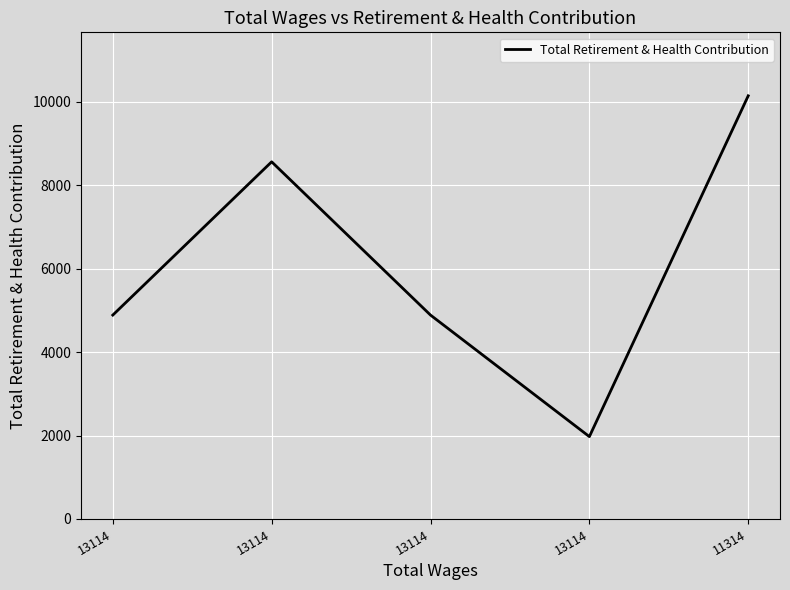

How many lines are shown in the chart?

1